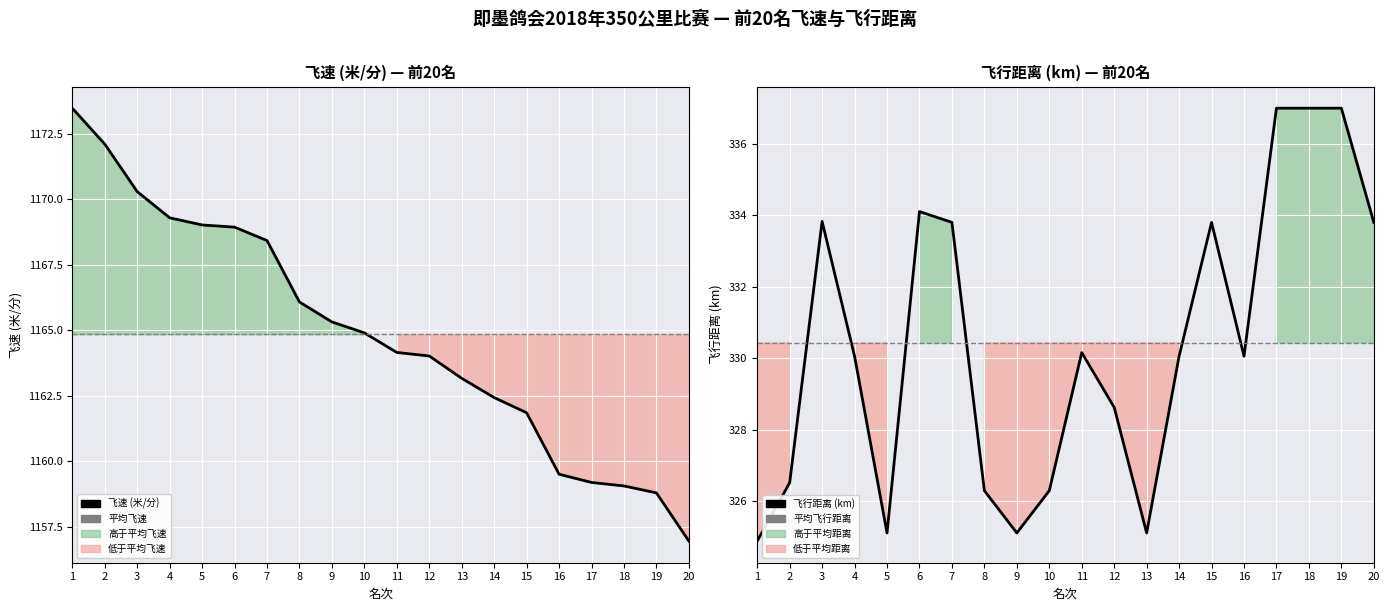

Which category has the lowest value in the 平均飞行距离 series?

1